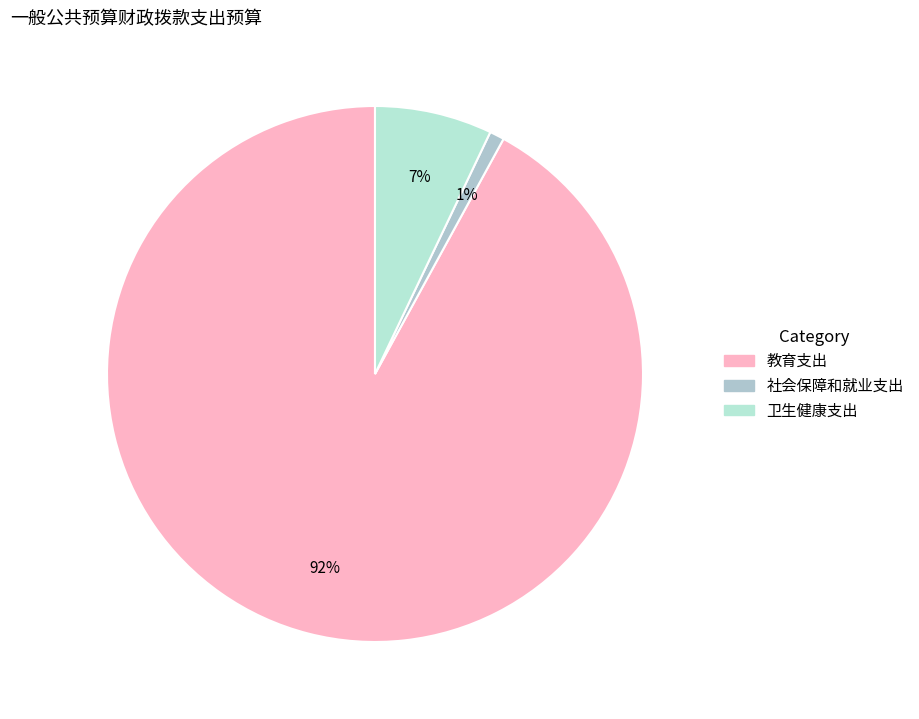

Which has a higher value, 卫生健康支出 or 教育支出?

教育支出